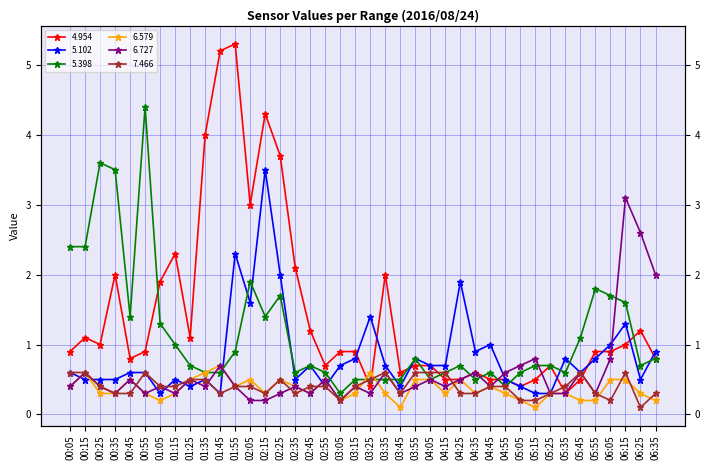

Between which two adjacent categories do 5.398 and 7.466 first intersect?

03:35 and 03:45